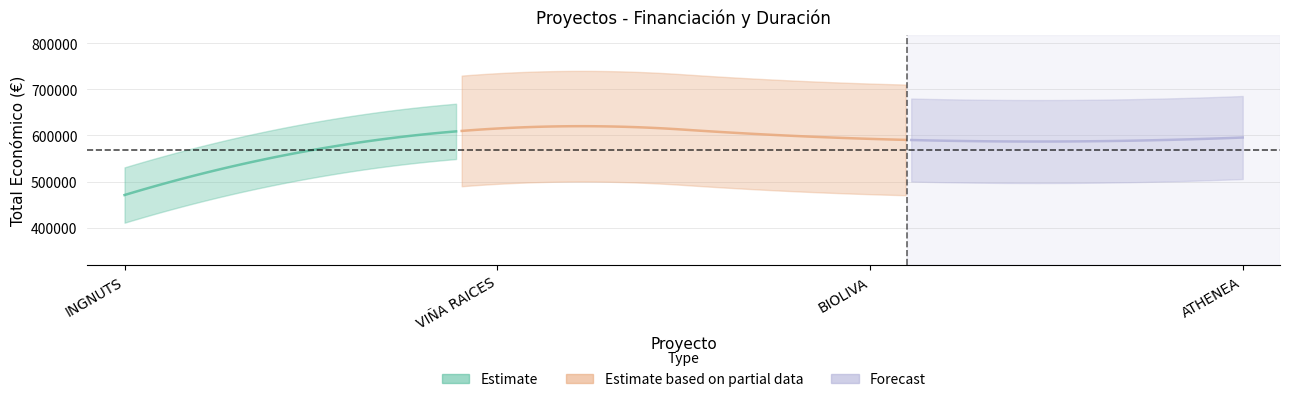

True or false: Año de inicio has more than 2 points higher than both neighbors.

False